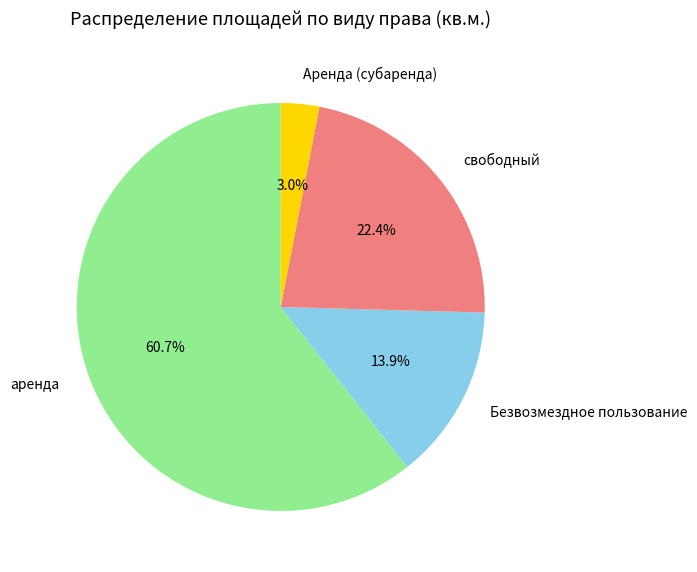

To the nearest percent, what is the average slice percentage?

25%